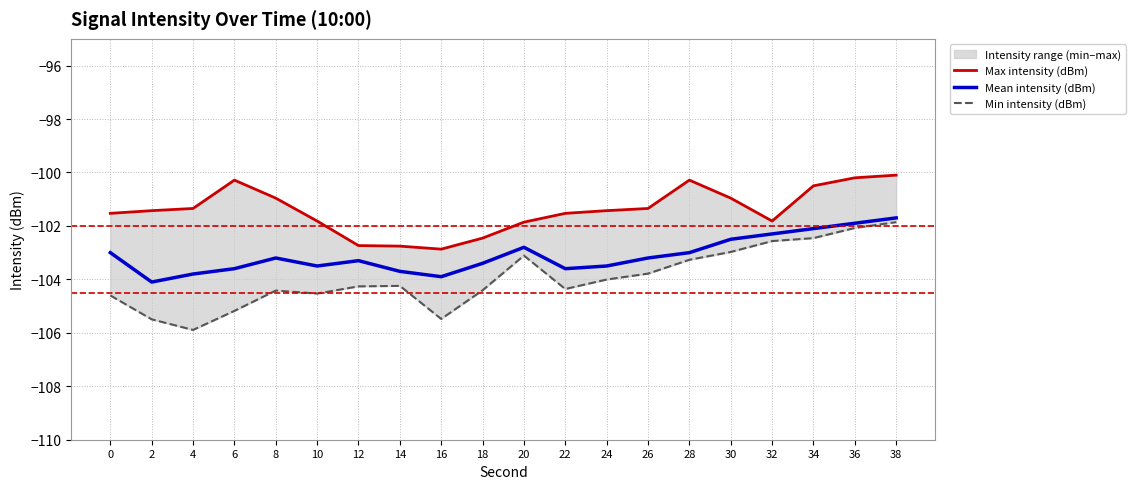

How many values in the Min intensity (dBm) series exceed -104?

8